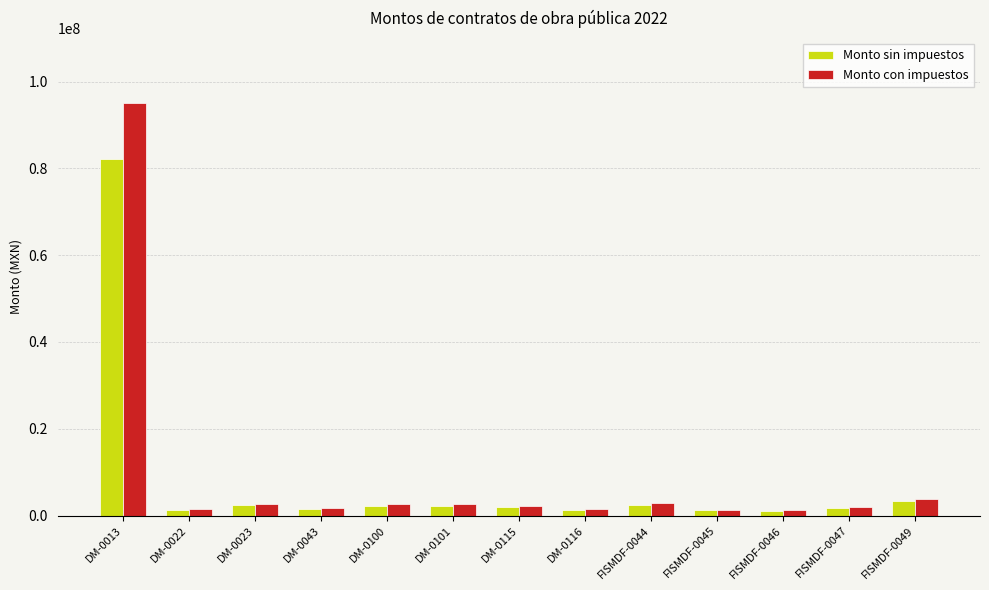

What is the sum of the Monto sin impuestos values at FISMDF-0046 and FISMDF-0044?

3539876.9